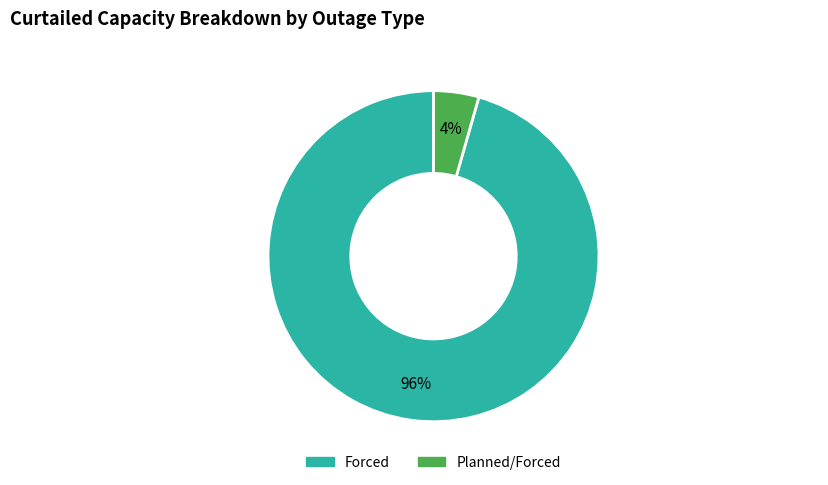

To the nearest percent, what is the average slice percentage?

50%